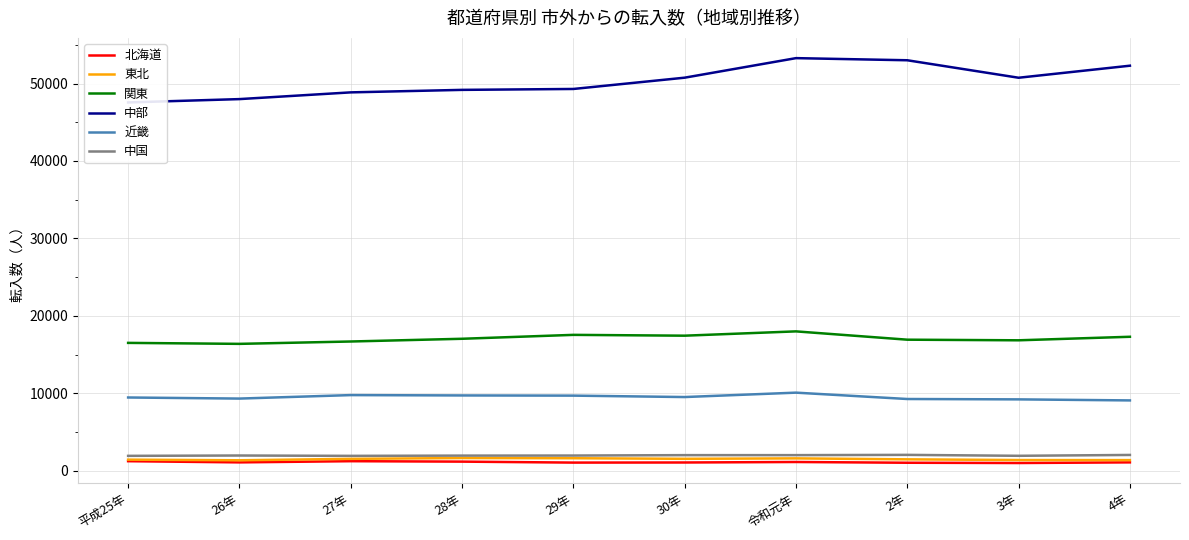

What is the average value of the 中部 series?

50296